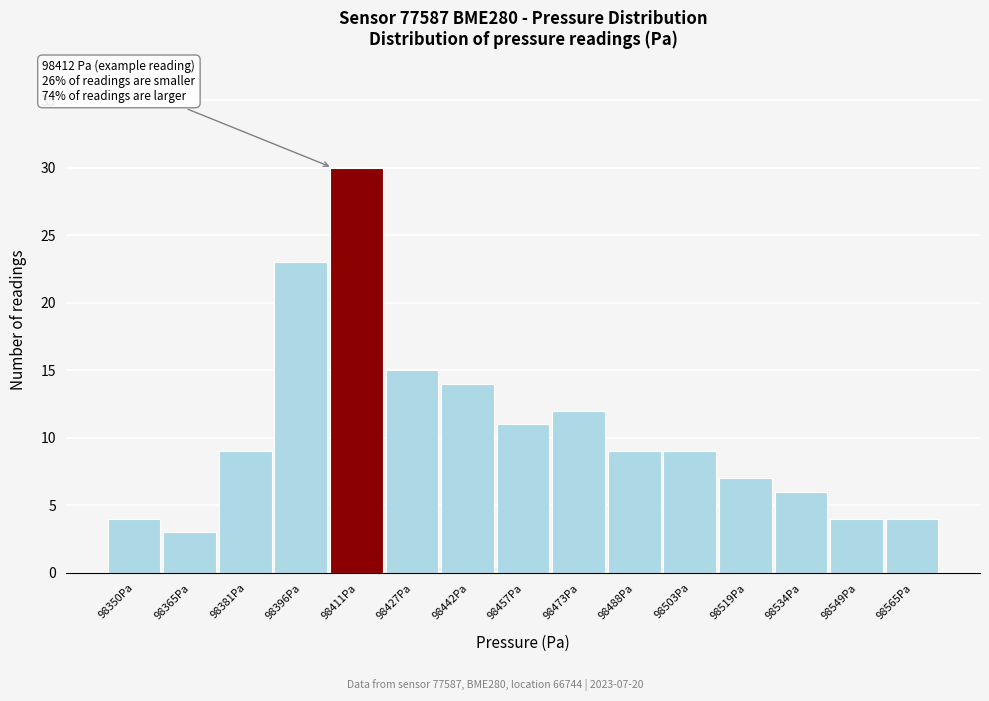

Reading left to right, what are all the values shown in this chart?

4	3	9	23	30	15	14	11	12	9	9	7	6	4	4